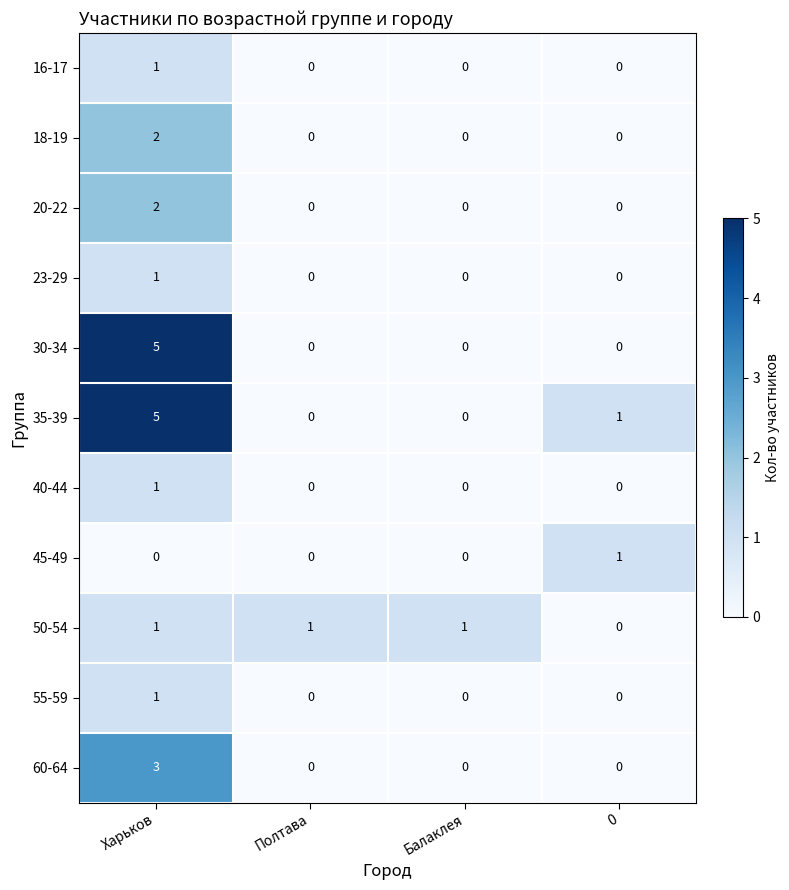

At which category is the sum across all series the highest?

Харьков